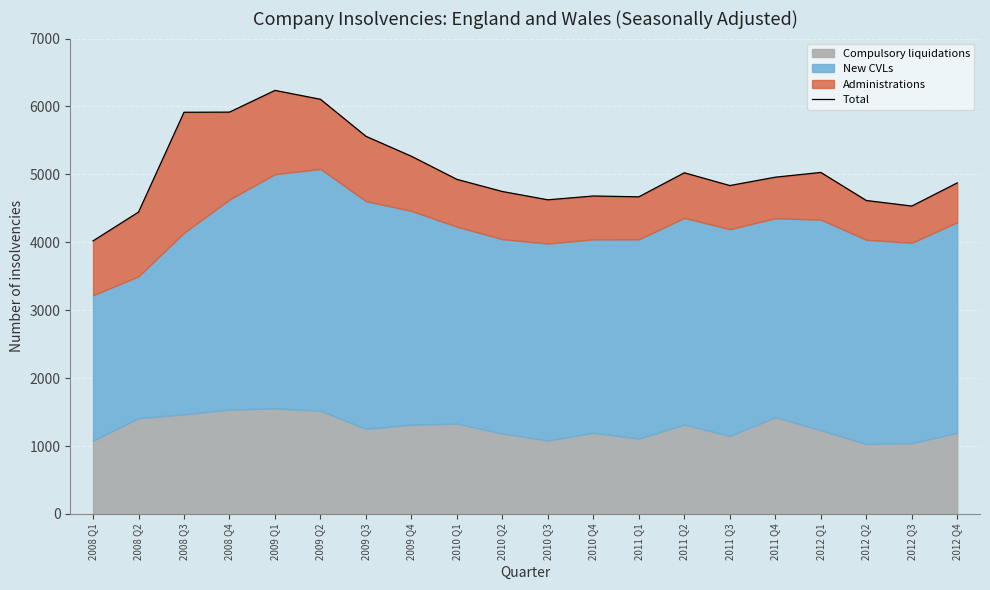

Approximately how many times larger is the value at 2008 Q2 compared to 2009 Q3?

0.8